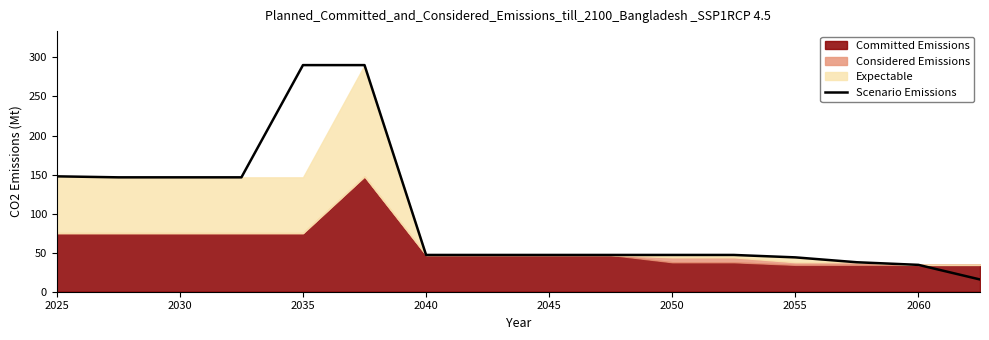

Is it true that Scenario Emissions equals 74.6 at 2050?

False